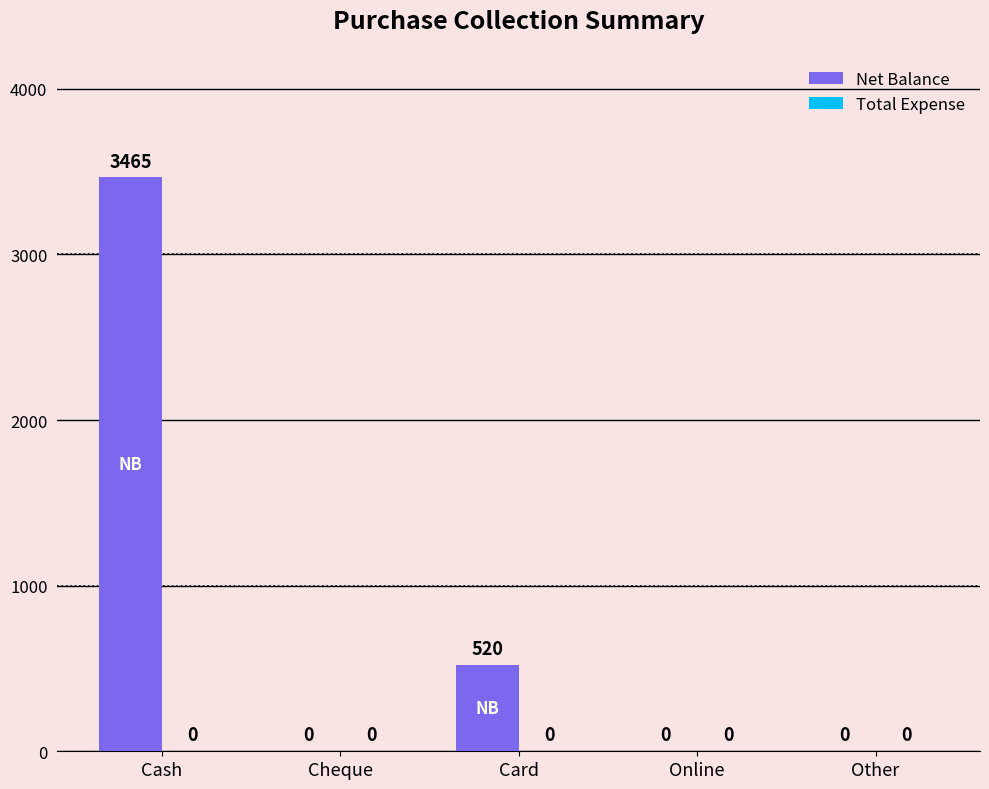

What is the greatest value displayed?

3465